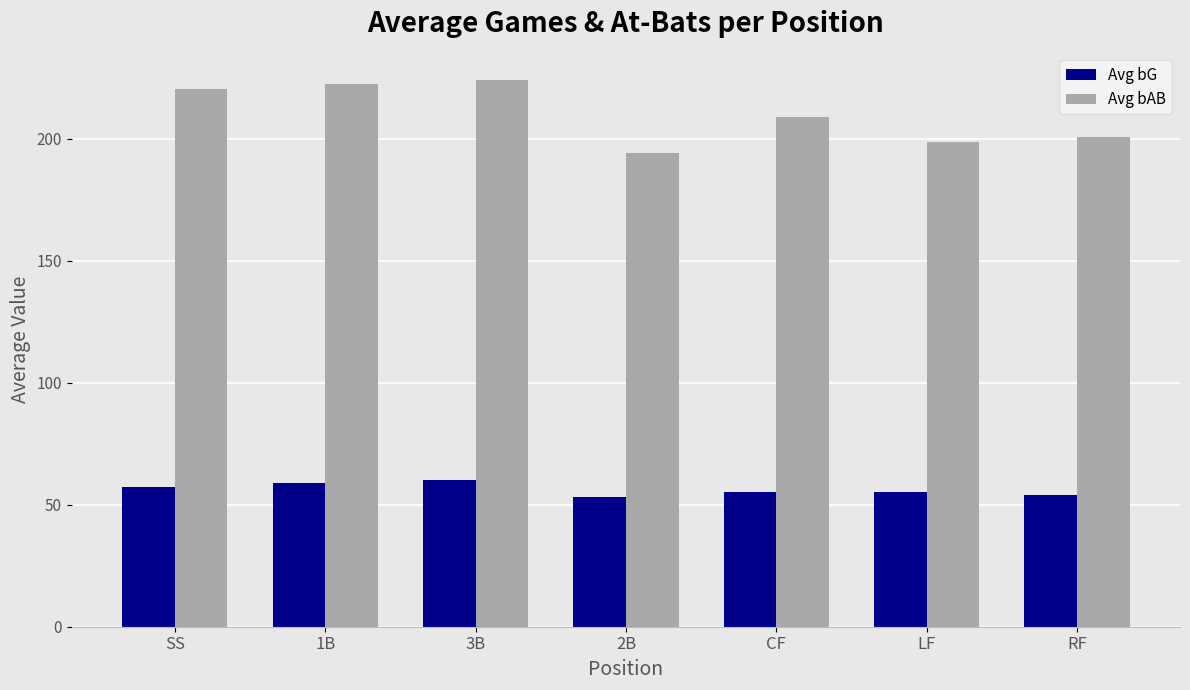

What is the difference between the second highest and second lowest values in the Avg bG series?

4.9